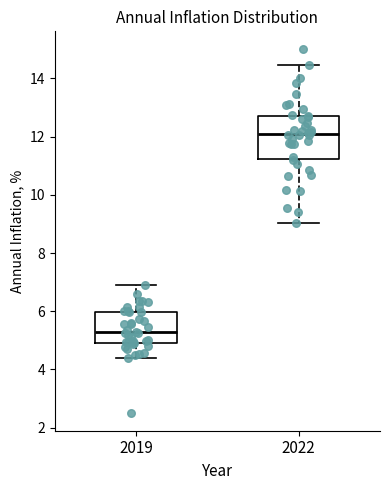

Reading left to right, read every box against the y-axis: the position of its median line, the range the box covers, and the ends of its whiskers. The values are not printed on the chart, so give them approximately, as read against the axis.

2019: median 5.2, box 5.0 to 6.0, whiskers 4.4 to 6.8
2022: median 12.0, box 11.2 to 12.8, whiskers 9.0 to 14.4